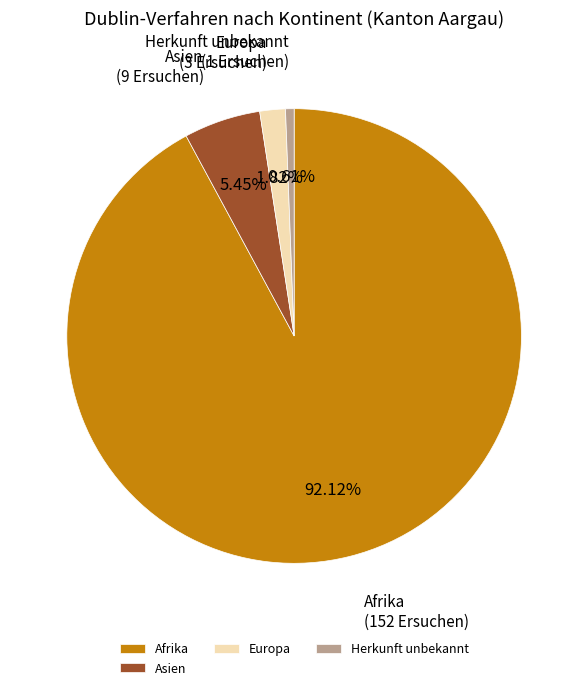

Which slice represents more than half of the pie?

Afrika